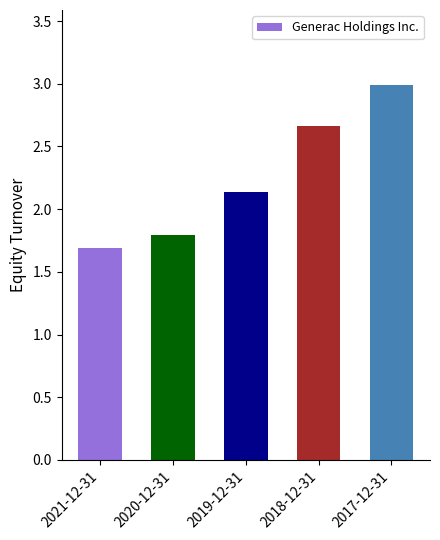

How many data points are less than 2?

2